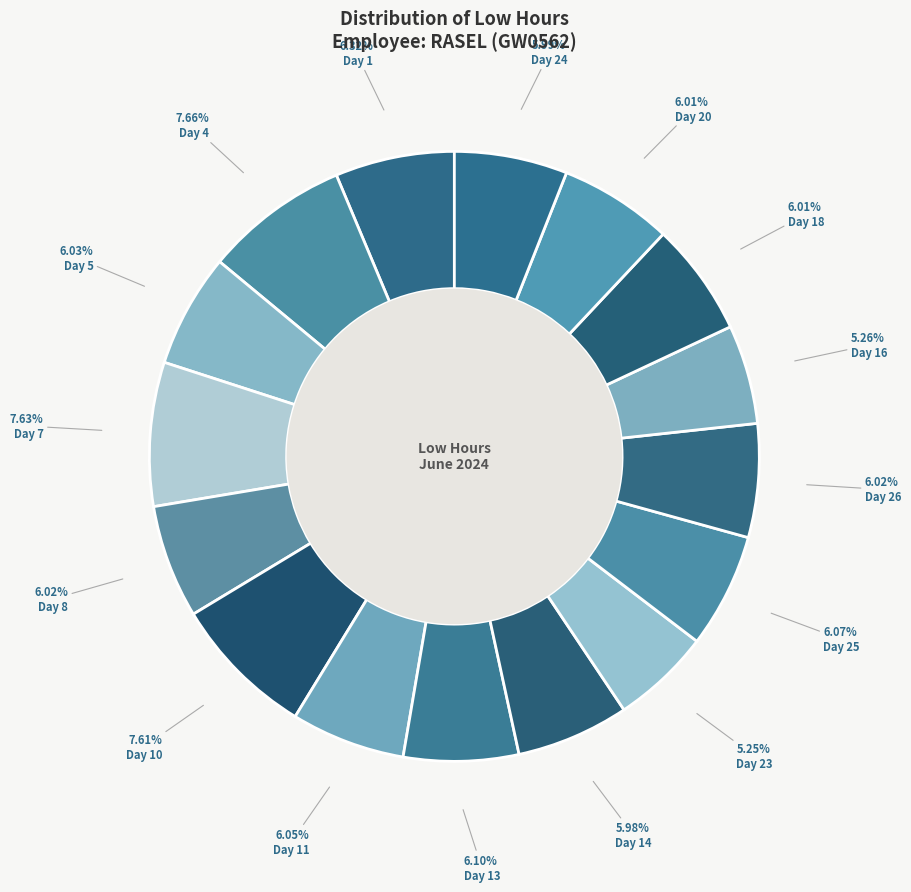

How many segments does this pie chart have?

16